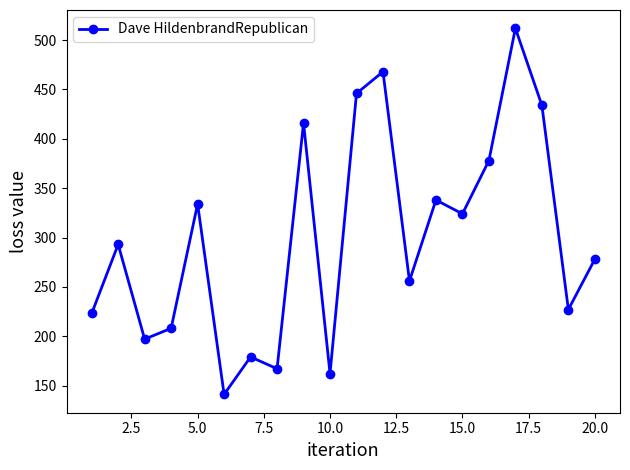

How many interior local valleys (lower than both neighbors) does the data have?

7